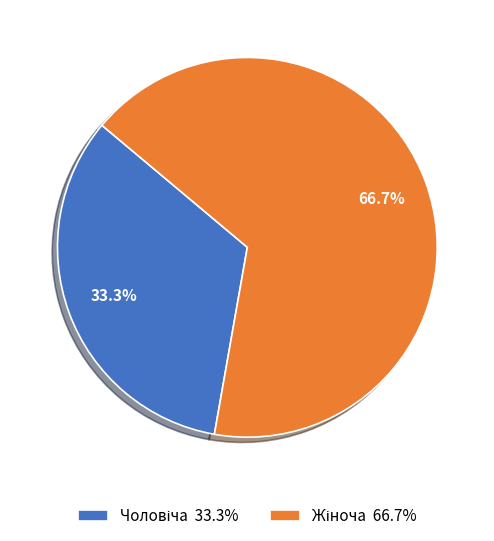

Is there a majority slice in this chart?

Yes